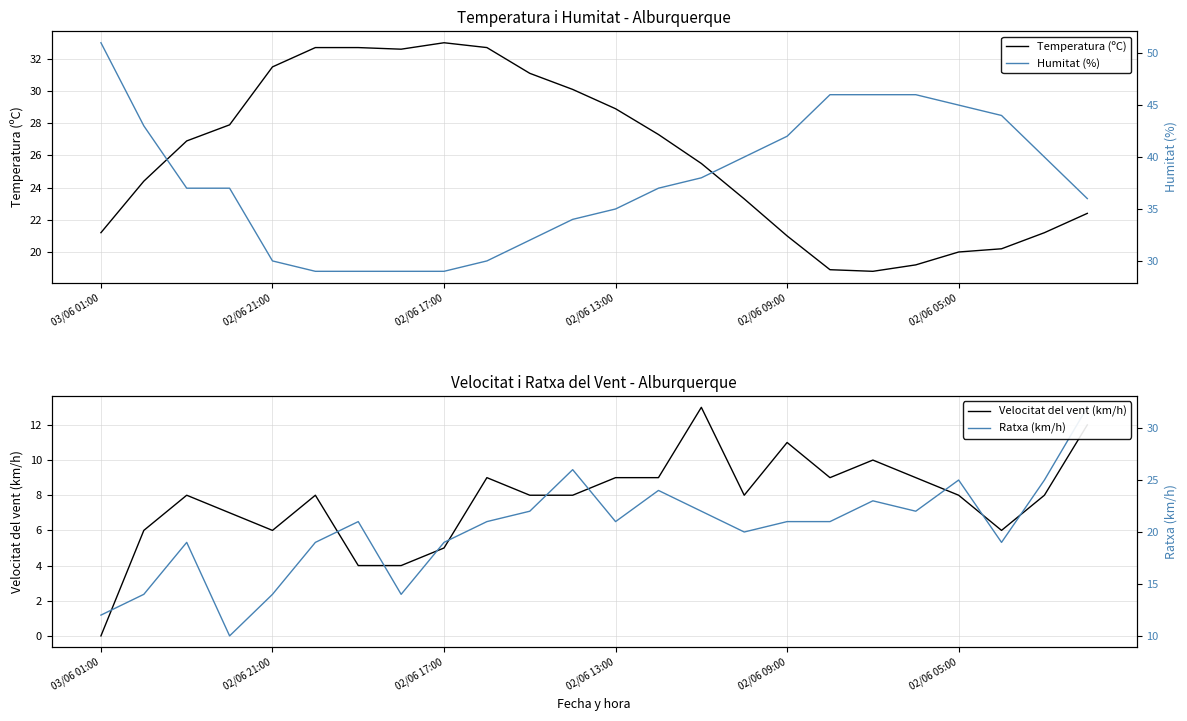

What is the maximum value for Humitat (%)?

51